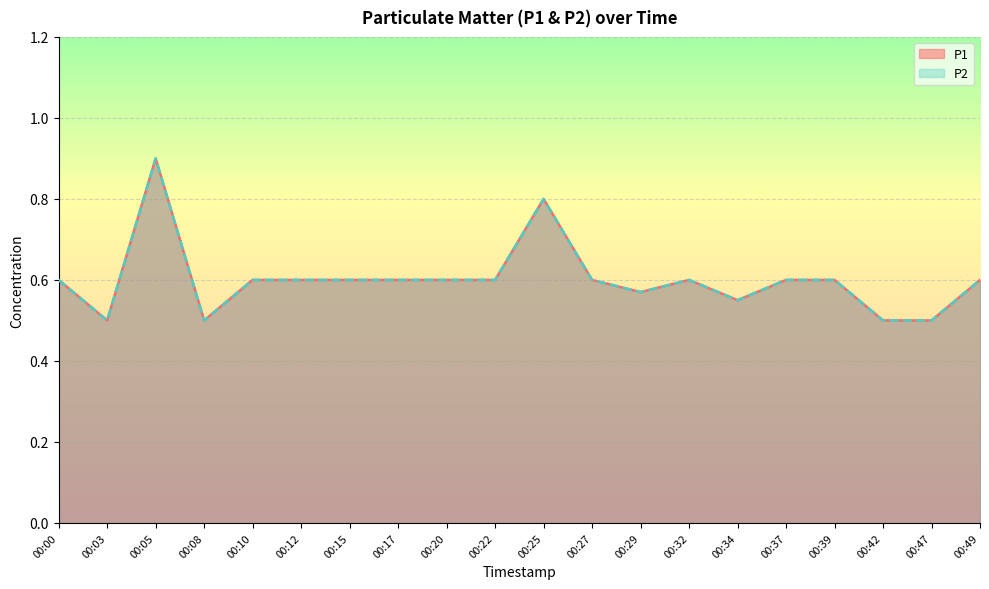

Reading left to right, list all the values displayed in this chart.

P1: 0.6	0.5	0.9	0.5	0.6	0.6	0.6	0.6	0.6	0.6	0.8	0.6	0.6	0.6	0.6	0.6	0.6	0.5	0.5	0.6
P2: 0.6	0.5	0.9	0.5	0.6	0.6	0.6	0.6	0.6	0.6	0.8	0.6	0.6	0.6	0.6	0.6	0.6	0.5	0.5	0.6